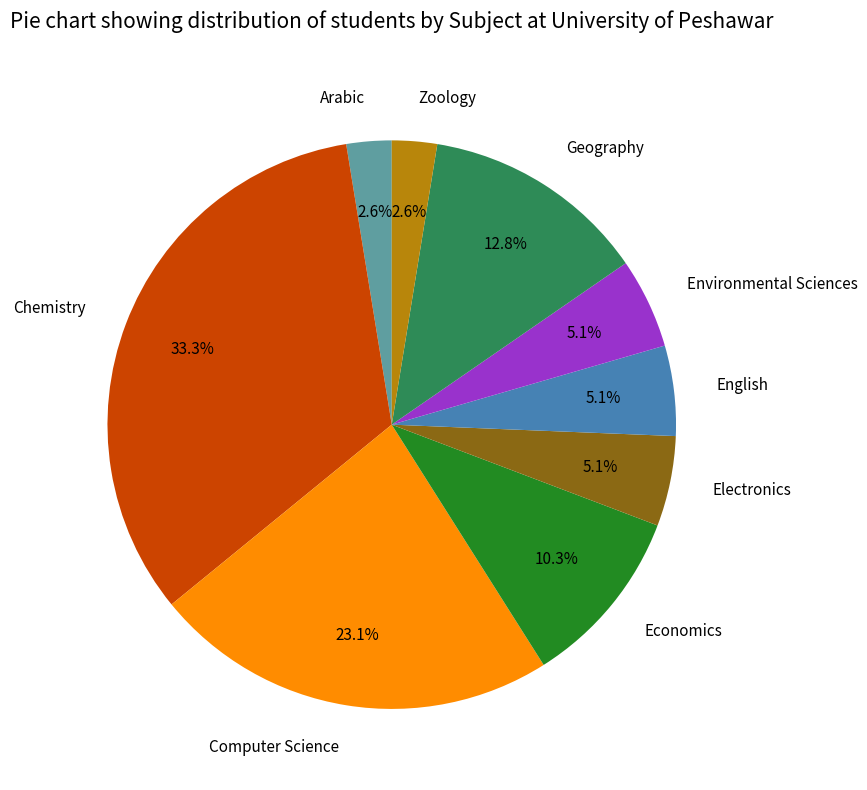

To the nearest percent, what is the average slice percentage?

11%